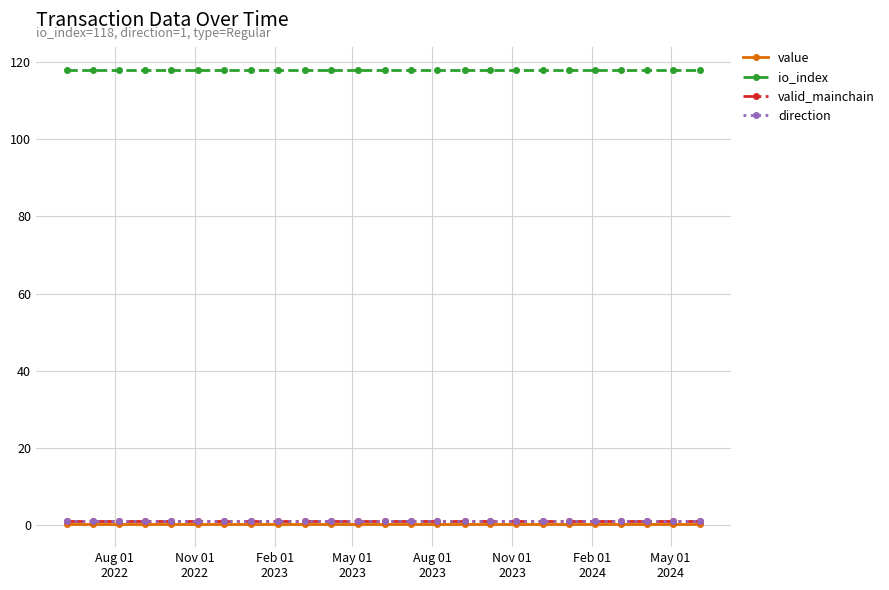

Is this an area chart (filled region under the line)?

No